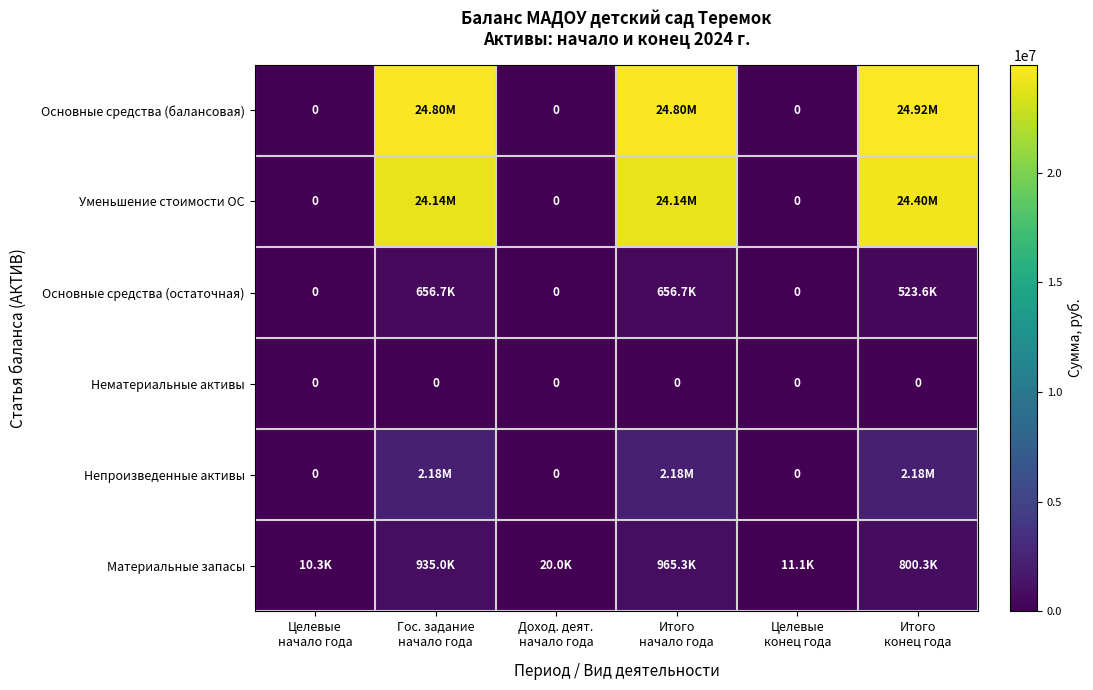

How many data points in Материальные запасы are less than 800263?

3